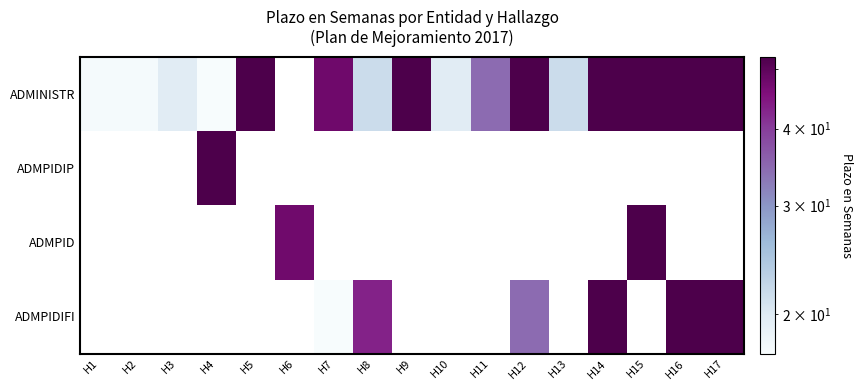

Reading left to right, extract all data points from this chart.

ADMINISTR: H1=17.6	H2=17.6	H3=19.7	H4=17.3	H5=52.1	H6=0.0	H7=47.6	H8=21.7	H9=52.1	H10=19.7	H11=34.4	H12=52.1	H13=21.7	H14=52.1	H15=52.1	H16=52.1	H17=52.1
ADMPIDIP: H1=0.0	H2=0.0	H3=0.0	H4=52.3	H5=0.0	H6=0.0	H7=0.0	H8=0.0	H9=0.0	H10=0.0	H11=0.0	H12=0.0	H13=0.0	H14=0.0	H15=0.0	H16=0.0	H17=0.0
ADMPID: H1=0.0	H2=0.0	H3=0.0	H4=0.0	H5=0.0	H6=47.4	H7=0.0	H8=0.0	H9=0.0	H10=0.0	H11=0.0	H12=0.0	H13=0.0	H14=0.0	H15=52.1	H16=0.0	H17=0.0
ADMPIDIFI: H1=0.0	H2=0.0	H3=0.0	H4=0.0	H5=0.0	H6=0.0	H7=17.3	H8=43.1	H9=0.0	H10=0.0	H11=0.0	H12=34.4	H13=0.0	H14=52.1	H15=0.0	H16=52.1	H17=52.1